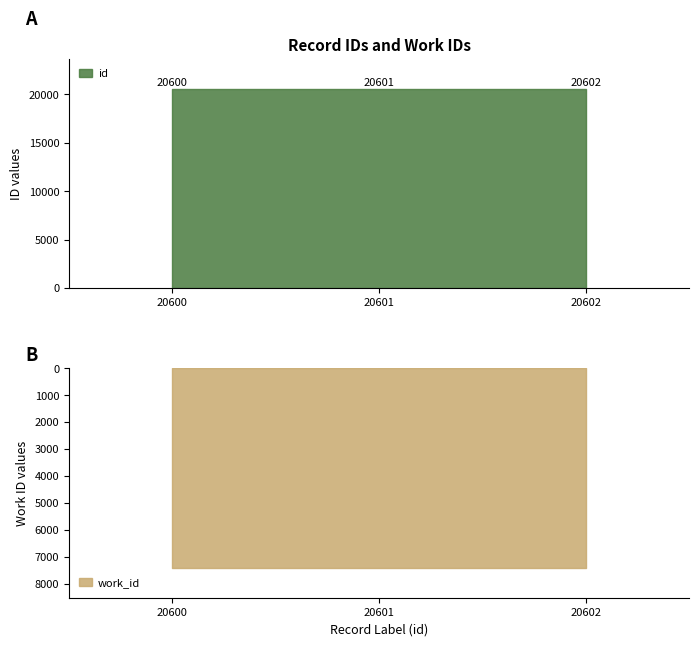

Reading left to right, extract all data points from this chart.

id: 20600=20600	20601=20601	20602=20602
work_id: 20600=7414	20601=7414	20602=7414